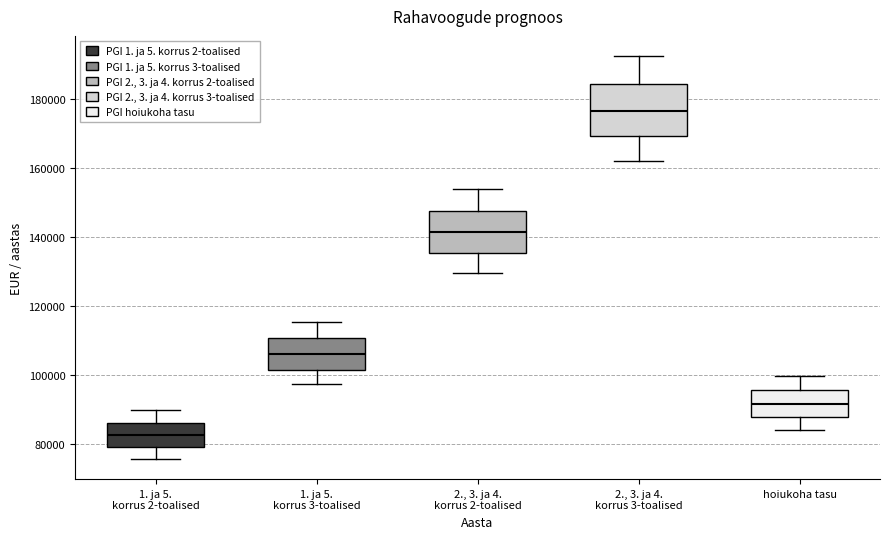

Reading left to right, read every box against the y-axis: the position of its median line, the range the box covers, and the ends of its whiskers. The values are not printed on the chart, so give them approximately, as read against the axis.

1. ja 5. korrus 2-toalised: median 82000, box 78000 to 86000, whiskers 76000 to 90000
1. ja 5. korrus 3-toalised: median 106000, box 102000 to 110000, whiskers 98000 to 116000
2., 3. ja 4. korrus 2-toalised: median 142000, box 136000 to 148000, whiskers 130000 to 154000
2., 3. ja 4. korrus 3-toalised: median 176000, box 170000 to 184000, whiskers 162000 to 192000
hoiukoha tasu: median 92000, box 88000 to 96000, whiskers 84000 to 100000